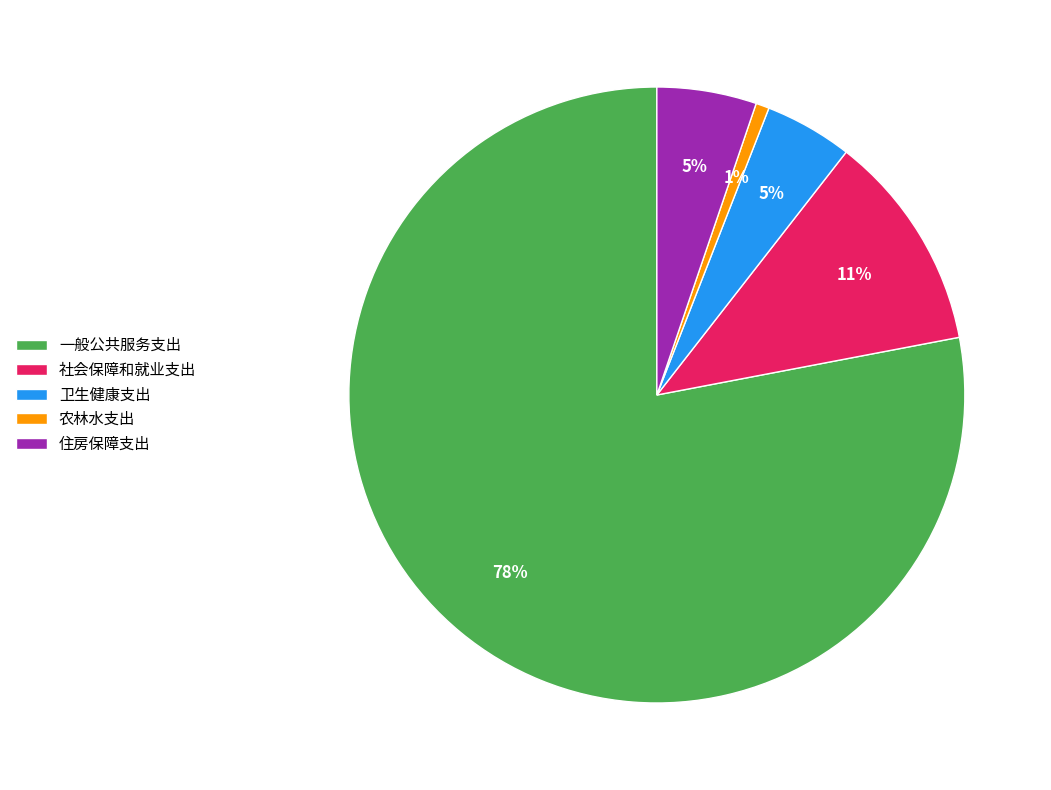

Which slice is the largest?

一般公共服务支出